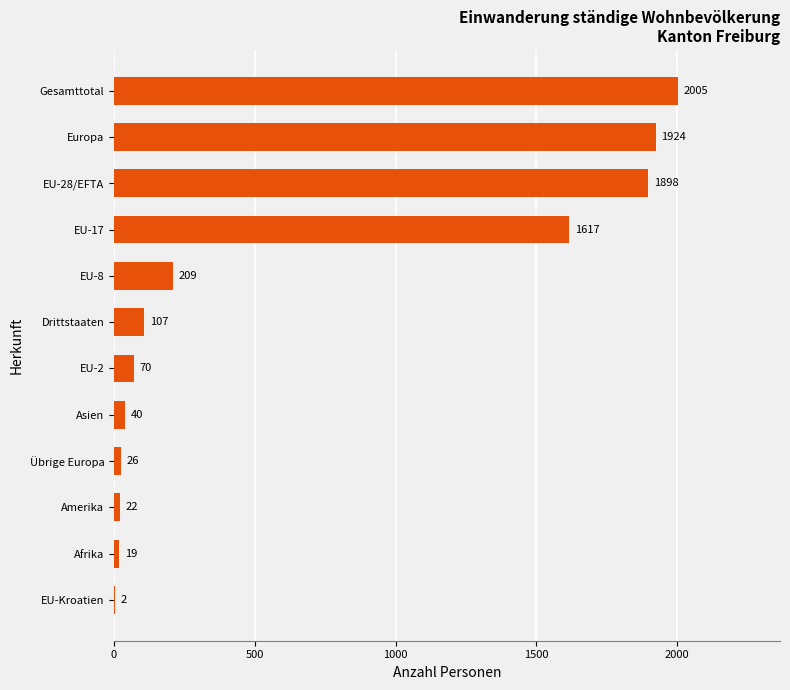

What is the change in value from EU-17 to EU-28/EFTA?

+281